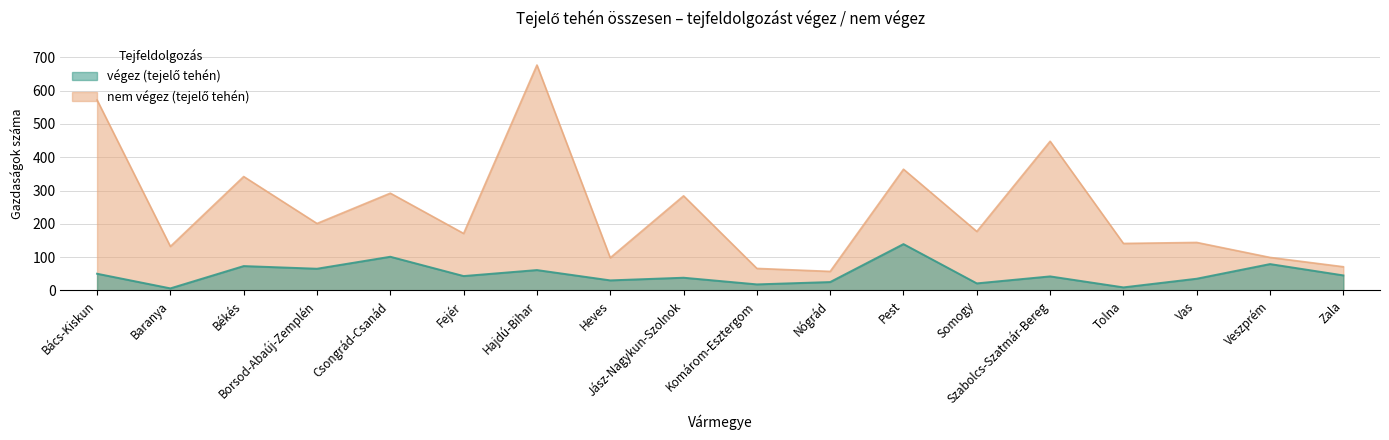

Rank the categories by nem végez (nem tejelő tehén) value from highest to lowest.

Hajdú-Bihar, Bács-Kiskun, Szabolcs-Szatmár-Bereg, Pest, Békés, Csongrád-Csanád, Jász-Nagykun-Szolnok, Borsod-Abaúj-Zemplén, Somogy, Fejér, Vas, Tolna, Baranya, Veszprém, Heves, Zala, Komárom-Esztergom, Nógrád